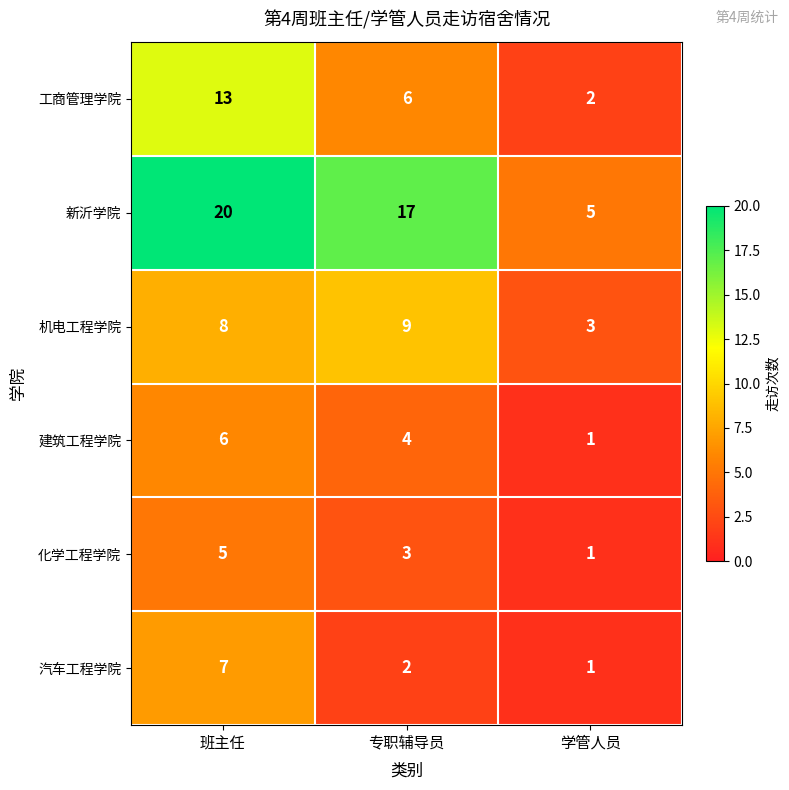

The value of 机电工程学院 at 专职辅导员 is 2. True or false?

False